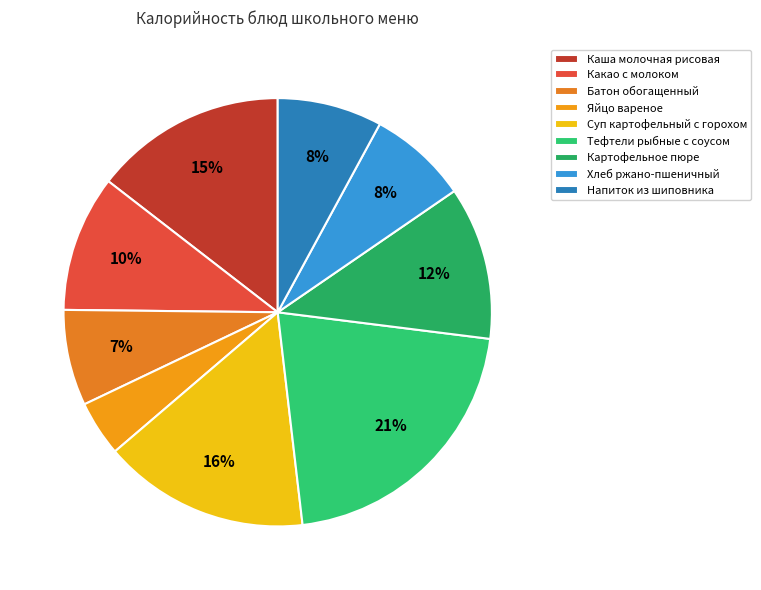

Is the sum of Хлеб ржано-пшеничный and Напиток из шиповника greater than half?

No